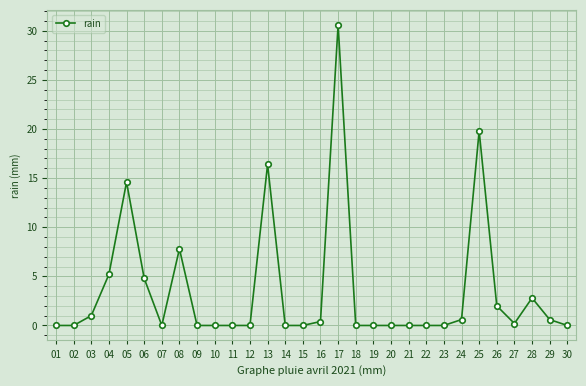

Which category has the highest value across all series?

17